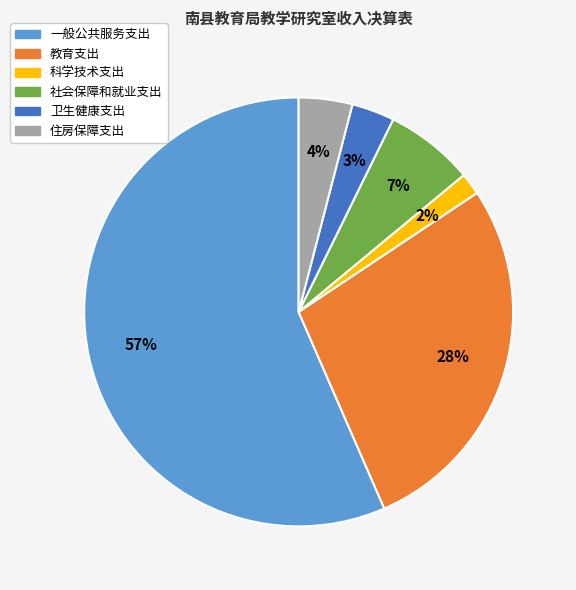

To the nearest percent, what percentage of the pie is 社会保障和就业支出?

7%